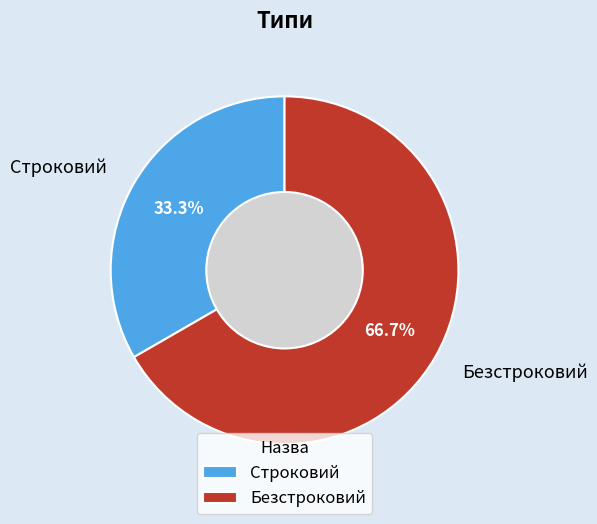

To the nearest percent, what portion does Строковий represent?

33%